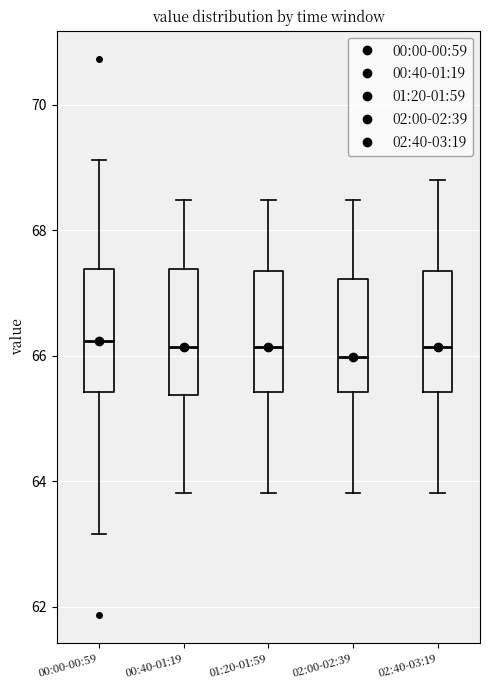

Reading left to right, read every box against the y-axis: the position of its median line, the range the box covers, and the ends of its whiskers. The values are not printed on the chart, so give them approximately, as read against the axis.

00:00-00:59: median 66.2, box 65.4 to 67.4, whiskers 63.2 to 69.2
00:40-01:19: median 66.2, box 65.4 to 67.4, whiskers 63.8 to 68.4
01:20-01:59: median 66.2, box 65.4 to 67.4, whiskers 63.8 to 68.4
02:00-02:39: median 66.0, box 65.4 to 67.2, whiskers 63.8 to 68.4
02:40-03:19: median 66.2, box 65.4 to 67.4, whiskers 63.8 to 68.8